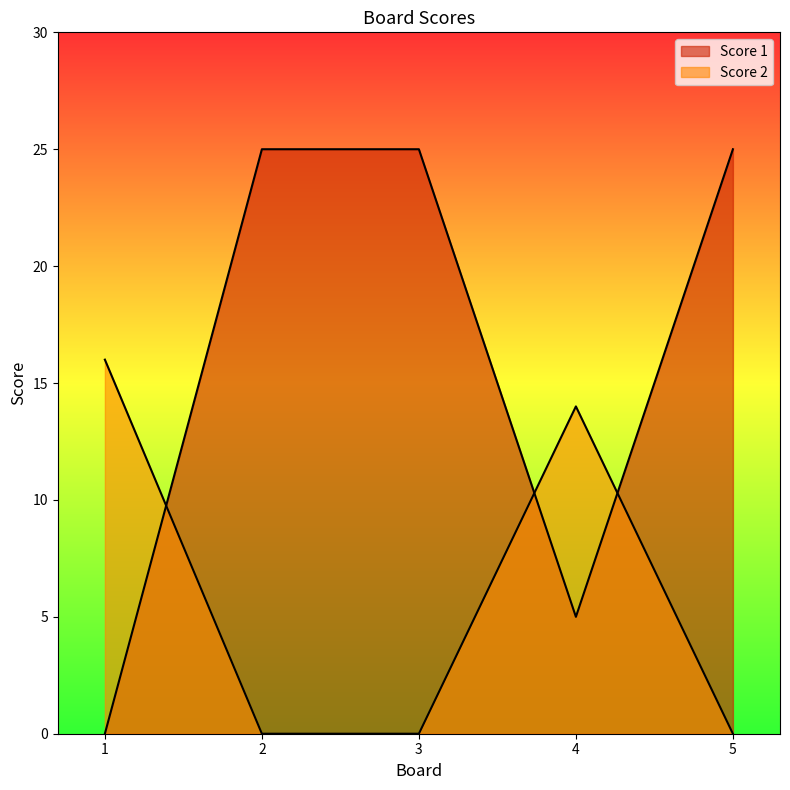

True or false: Score 1 has a value of 37 at 3.

False